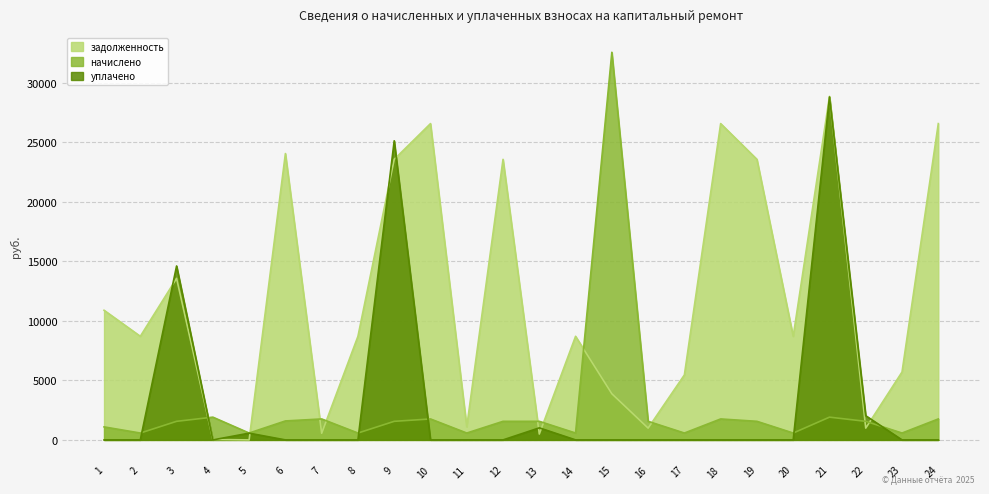

The задолженность series shows 8705.5 at 8. True or false?

True